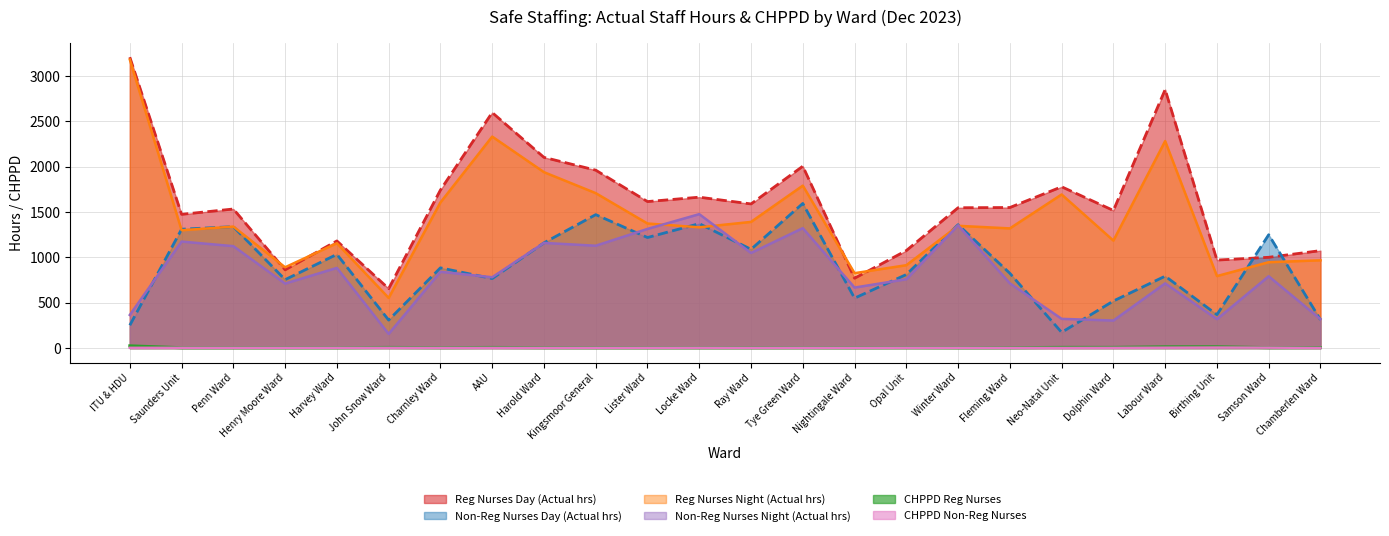

Rank the series at Dolphin Ward from lowest to highest value.

CHPPD Non-Reg Nurses, CHPPD Reg Nurses, Non-Reg Nurses Night (Actual hrs), Non-Reg Nurses Day (Actual hrs), Reg Nurses Night (Actual hrs), Reg Nurses Day (Actual hrs)